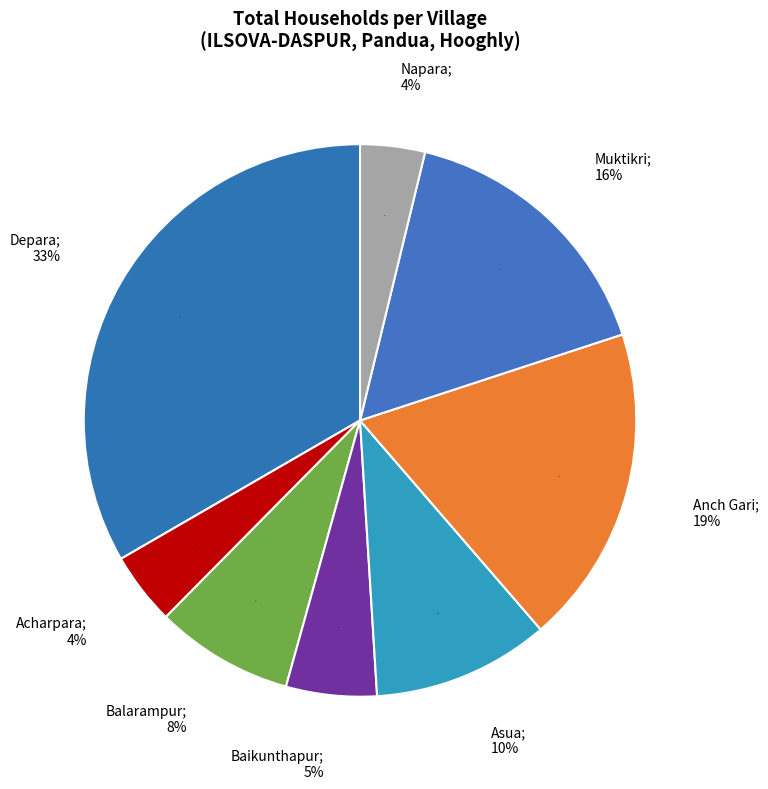

Does Napara account for over 50% of the chart?

No